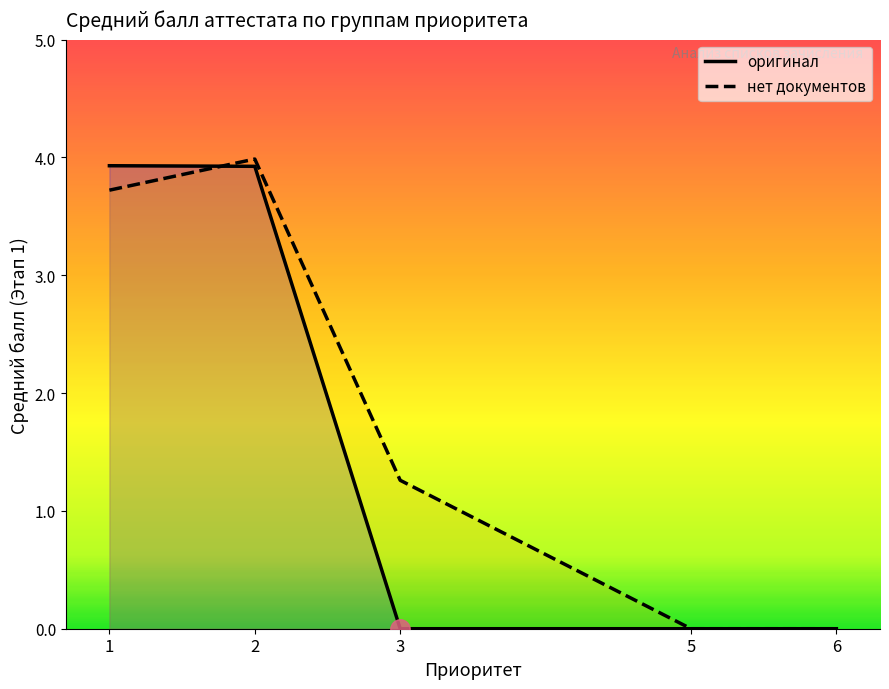

Which series has the largest range (max minus min)?

нет документов